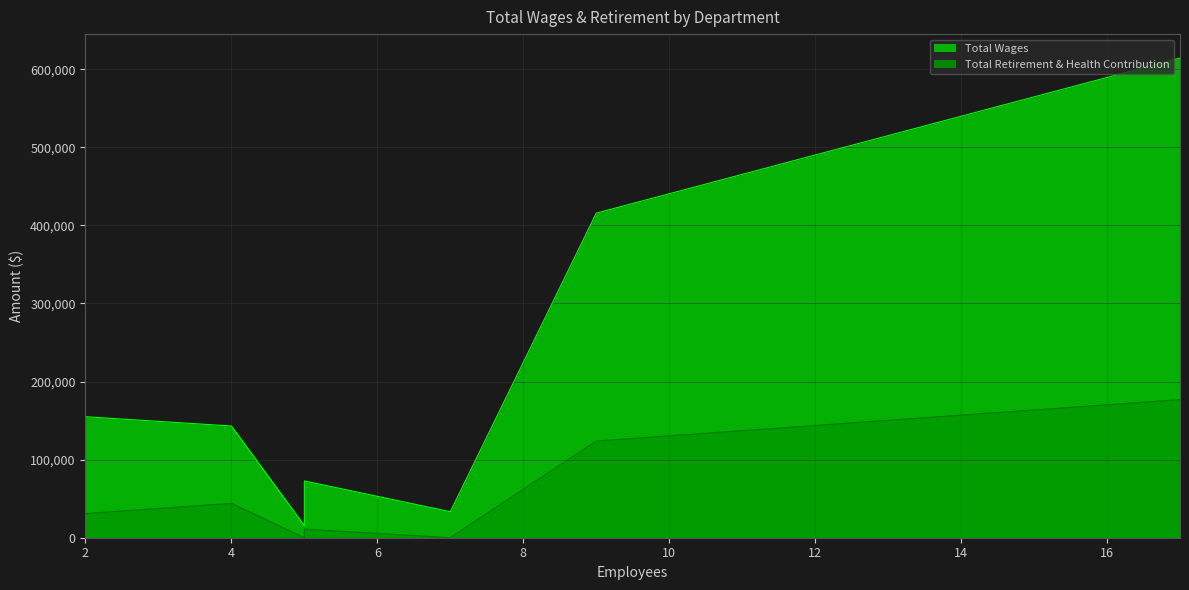

Reading left to right, list all the values displayed in this chart.

Total Wages: Police=614232	Public Works=415652	Administration=154974	Finance=143059	Community Service=72717	Fire Department=33326	City Council=15600
Total Retirement & Health Contribution: Police=176829	Public Works=123769	Administration=30859	Finance=43956	Community Service=10924	Fire Department=0	City Council=0